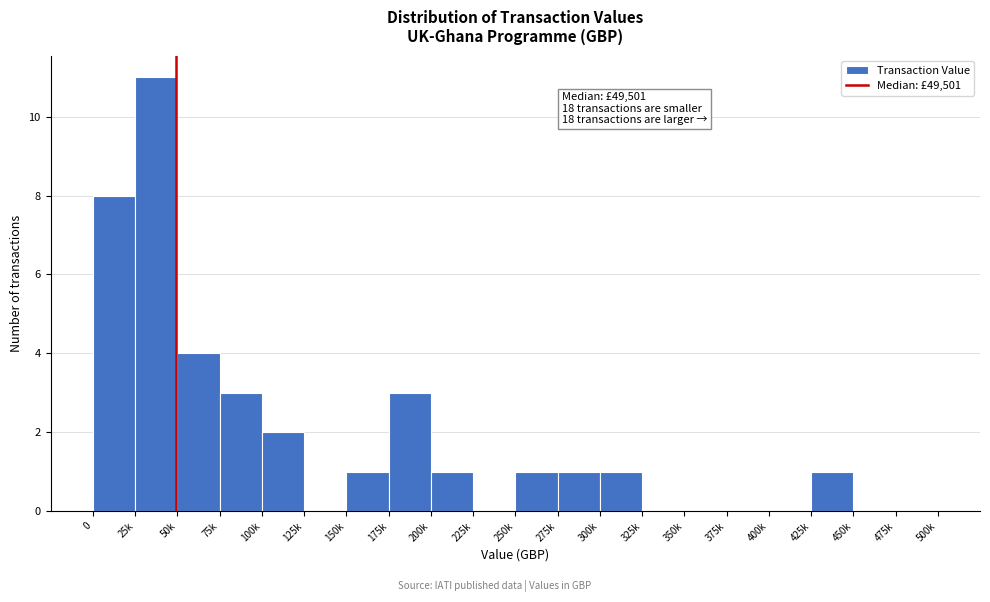

Reading left to right, extract all data points from this chart.

0=8	25k=11	50k=4	75k=3	100k=2	125k=0	150k=1	175k=3	200k=1	225k=0	250k=1	275k=1	300k=1	325k=0	350k=0	375k=0	400k=0	425k=1	450k=0	475k=0